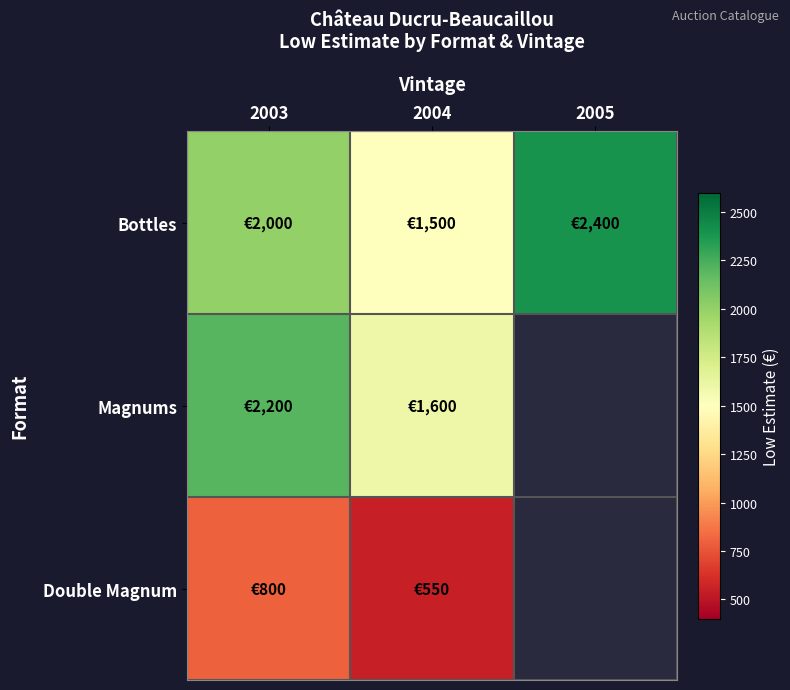

Read the Bottles value at 2004.

1500.0